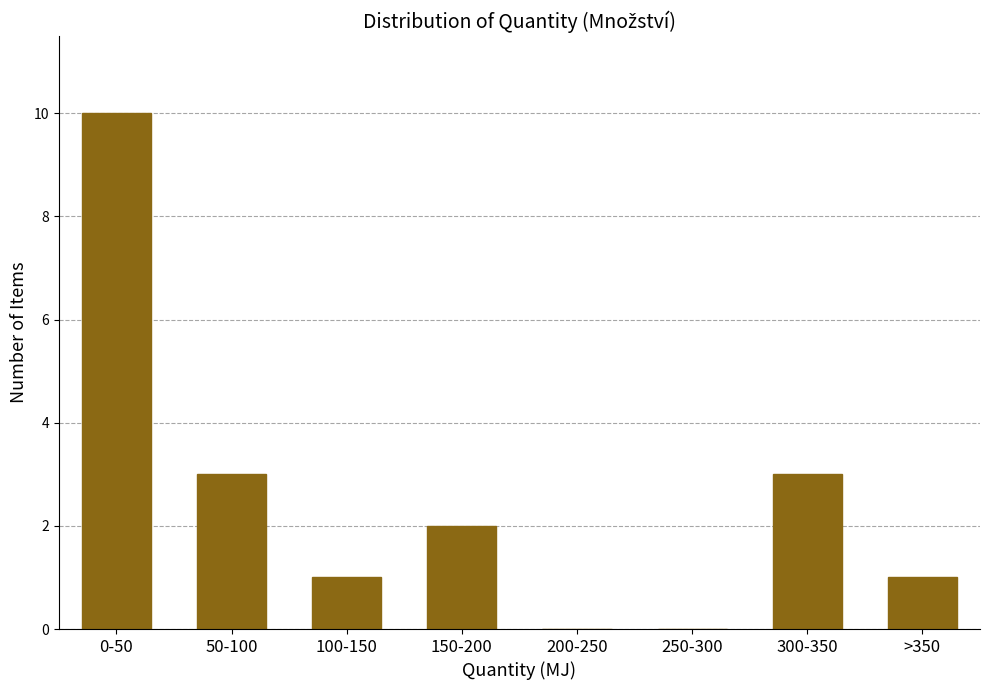

Reading right to left, transcribe all the data shown in this chart.

>350=1	300-350=3	250-300=0	200-250=0	150-200=2	100-150=1	50-100=3	0-50=10